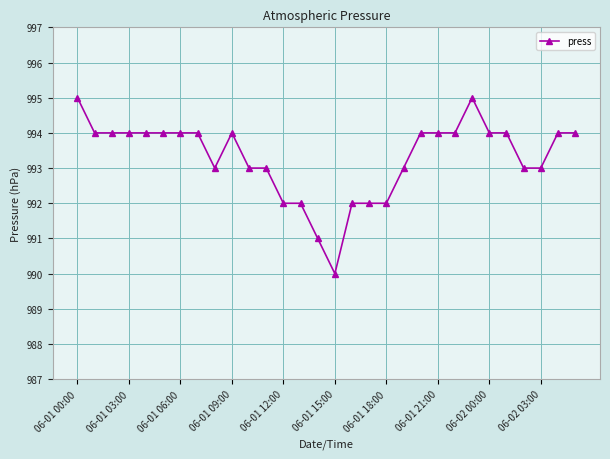

What is the greatest value displayed?

995